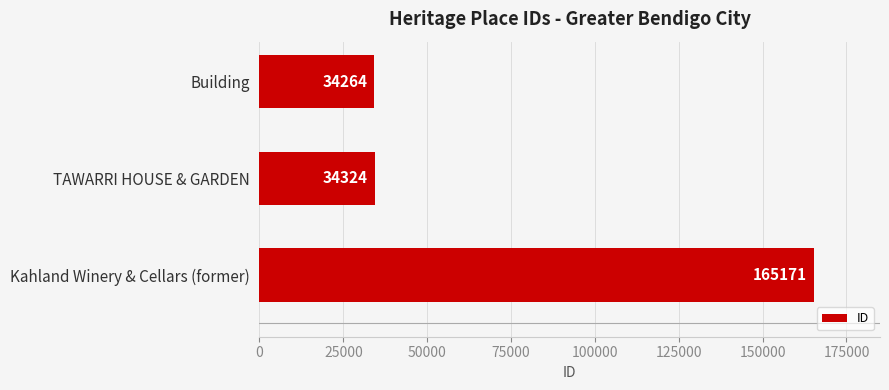

At which category does the chart reach its peak across all series?

Kahland Winery & Cellars (former)